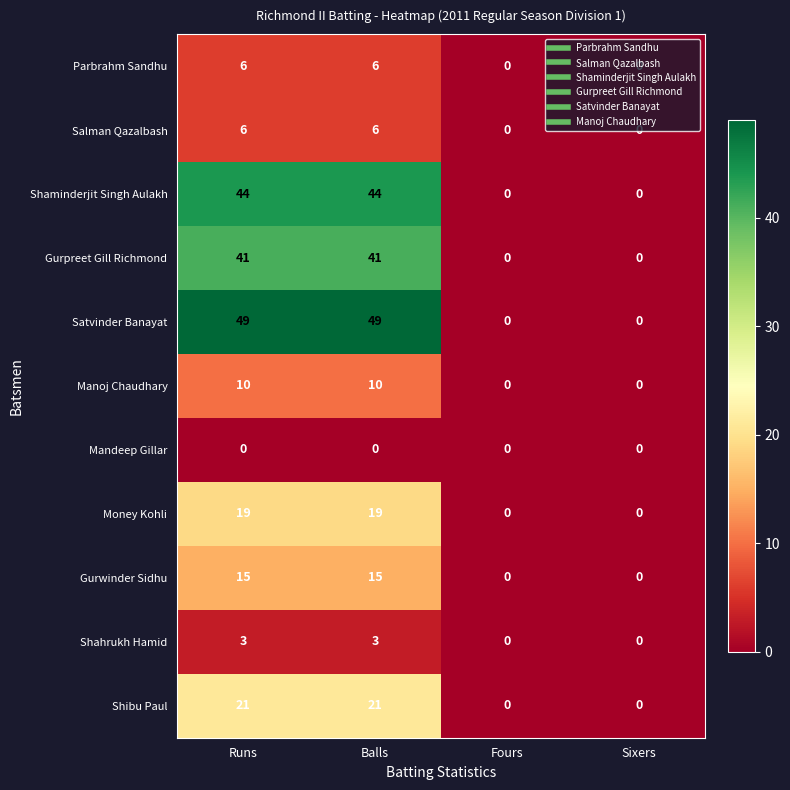

How many Satvinder Banayat values are between 0 and 49?

4